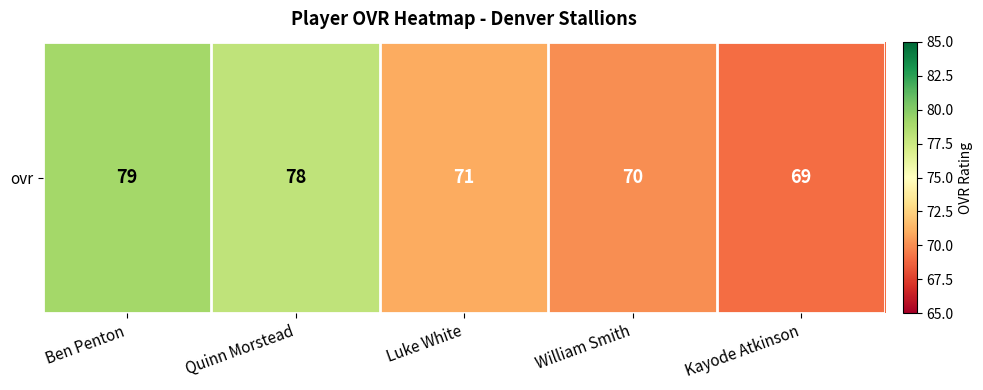

At which label does the data first exceed 71?

Ben Penton